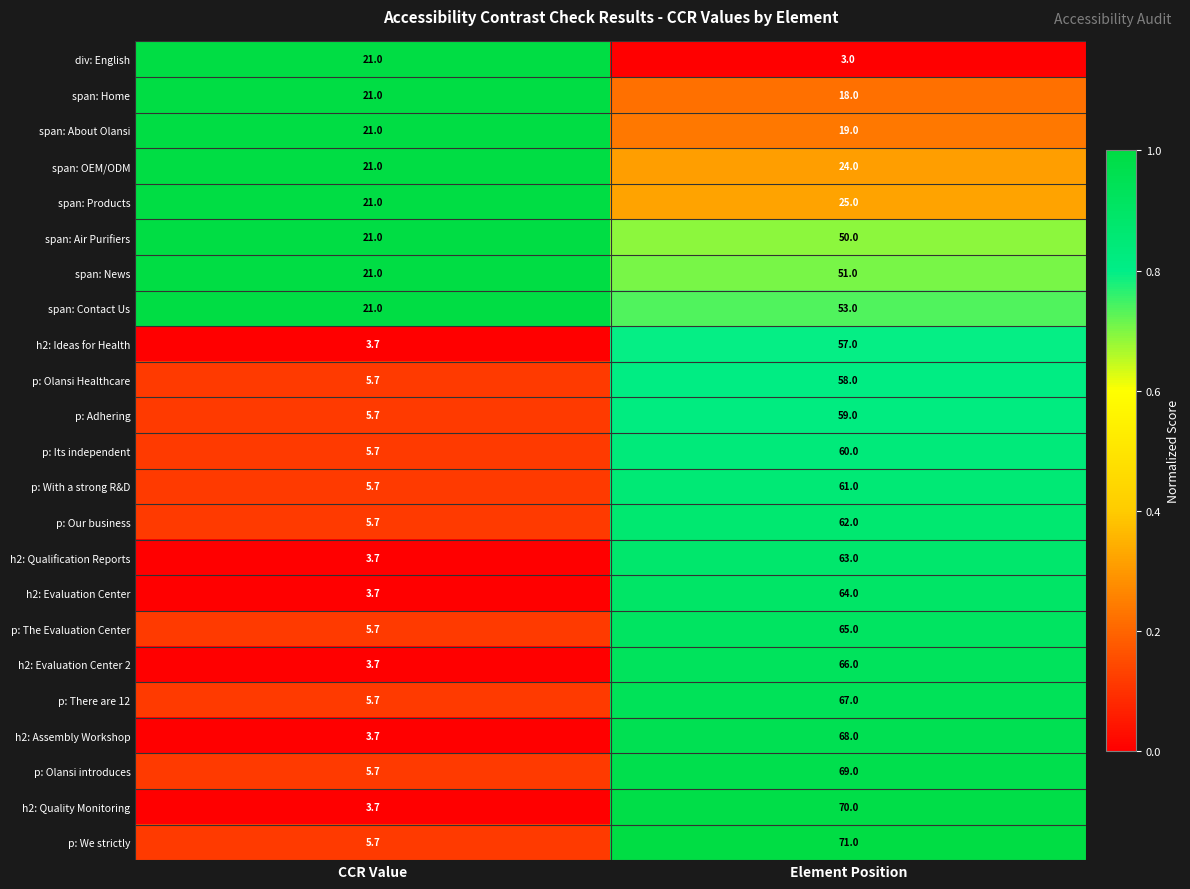

What is the minimum value shown in the chart?

3.0